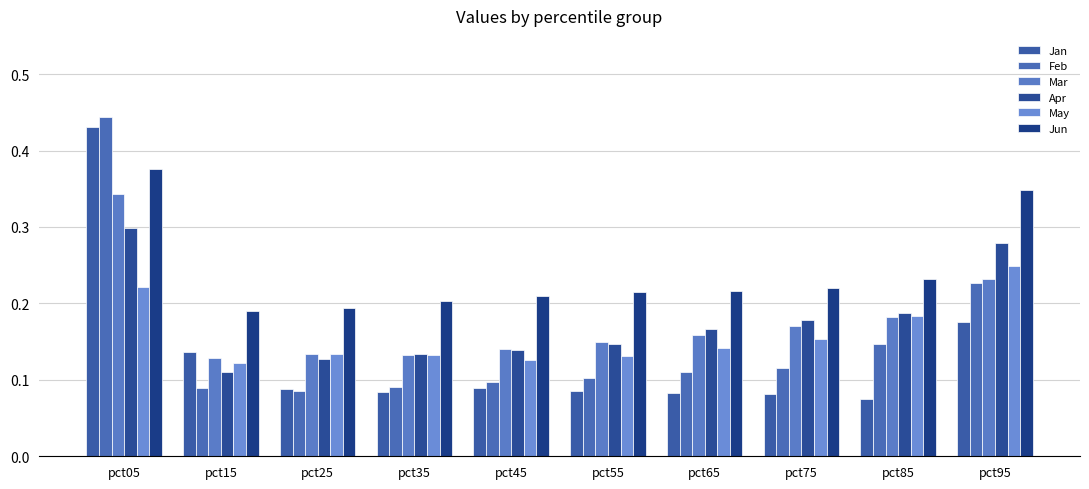

The value of Apr at pct25 is 0.2. True or false?

False